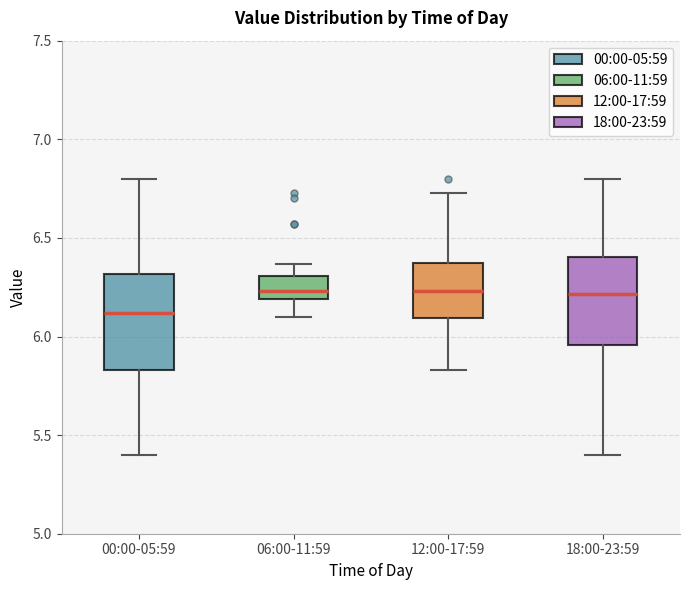

Where is the upper edge of the box for 12:00-17:59 on the y-axis? The values are not printed on the chart, so give them approximately, as read against the axis.

6.35